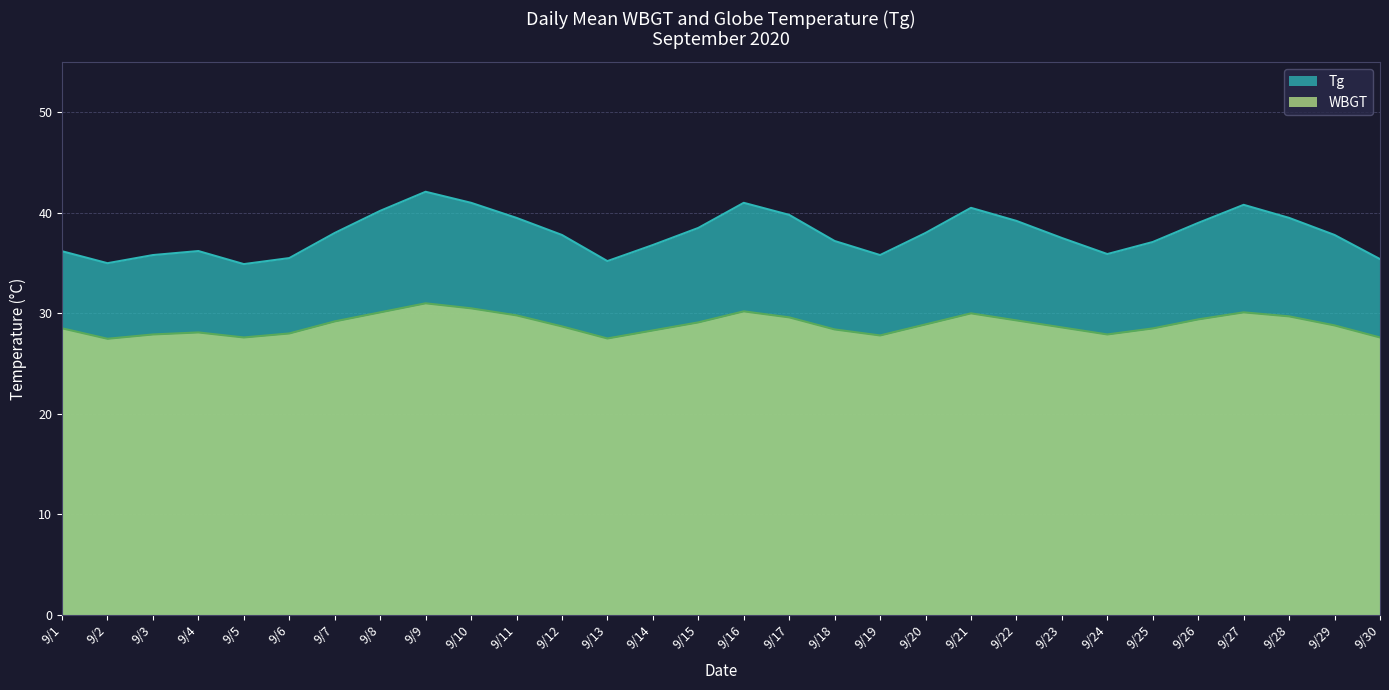

Is the value of Tg at 9/26 greater than the value of WBGT at 9/17?

Yes